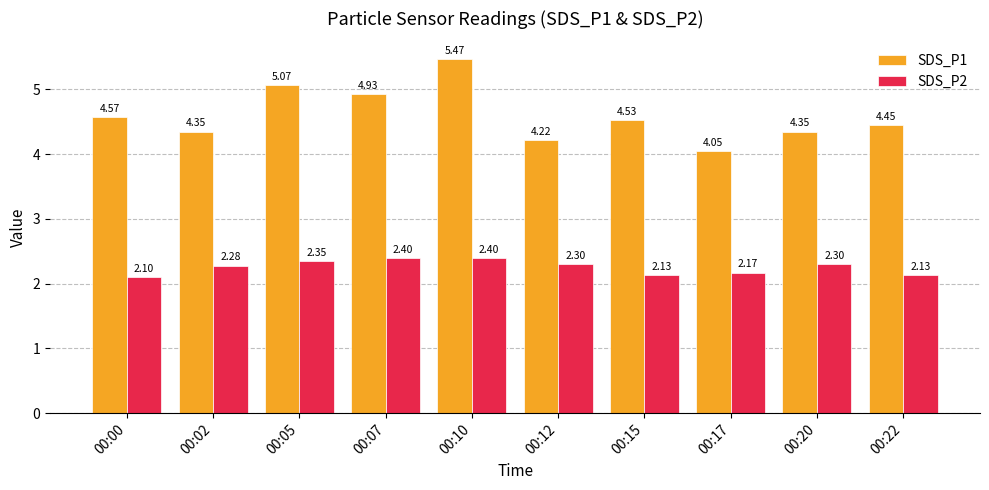

Is it true that SDS_P1 equals 6.9 at 00:02?

False